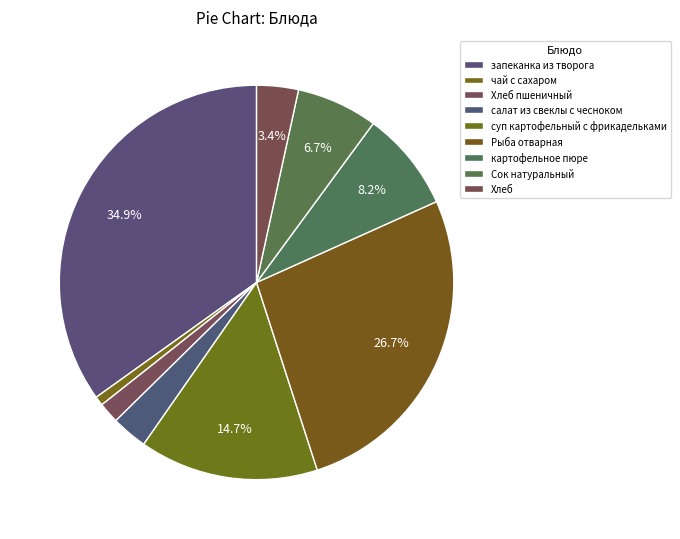

To the nearest percent, what percentage of the pie is чай с сахаром?

1%